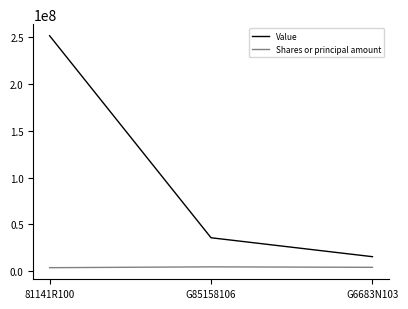

Which series has the largest total across all categories?

Value